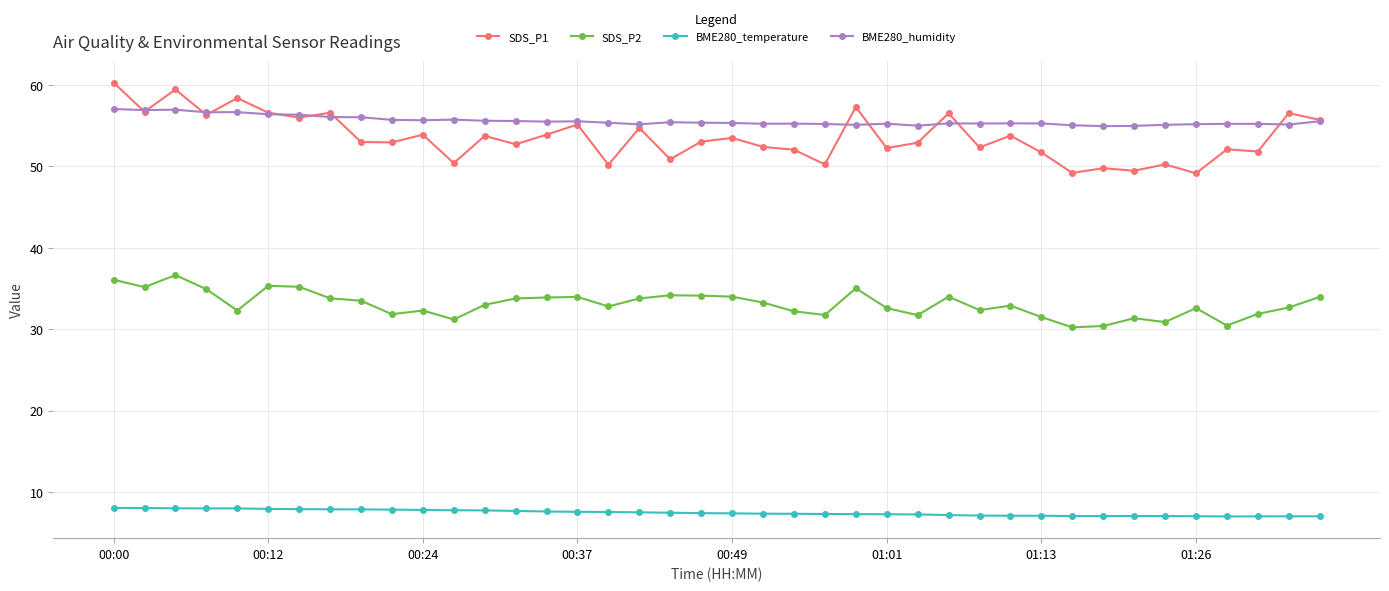

What is the value of the SDS_P1 point at the 32nd from the left?

49.2